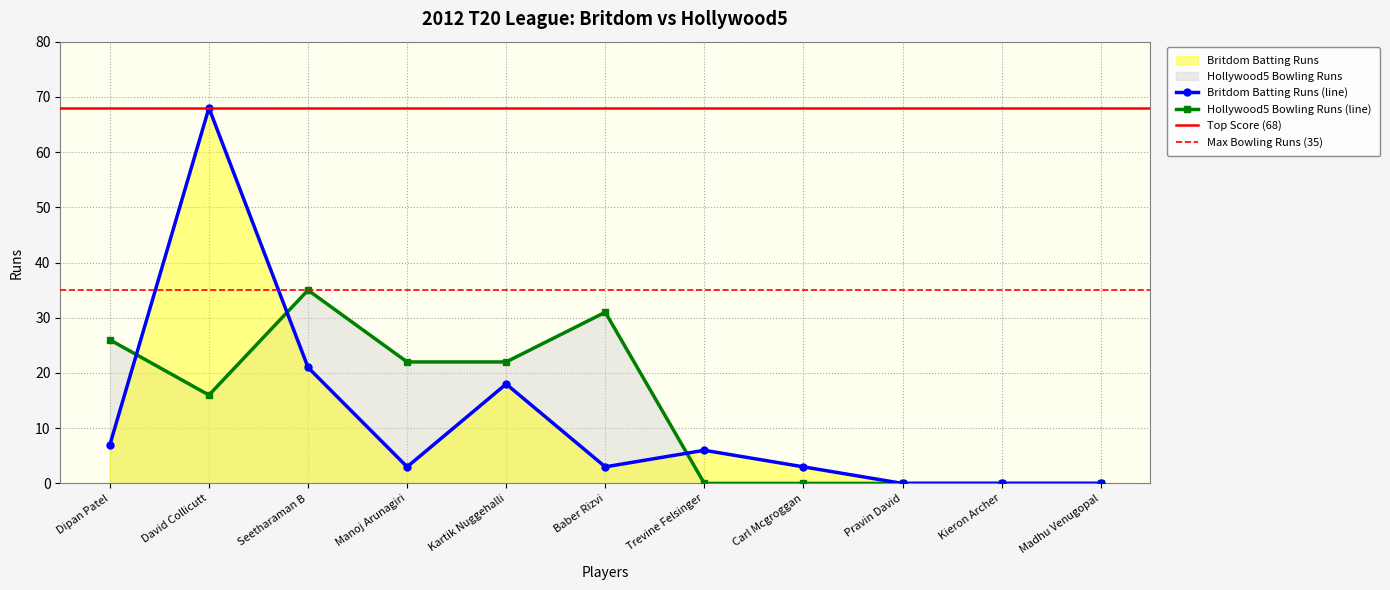

List the series in order of their overall mean, highest first.

Hollywood5 Bowling Runs, Britdom Batting Runs